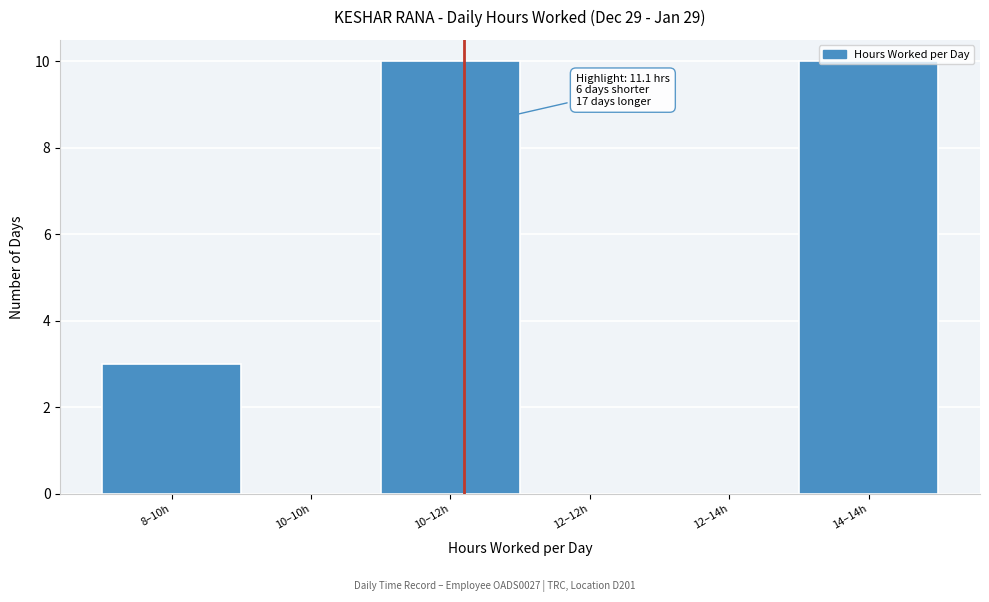

Between 12–12h and 10–12h, which is larger?

10–12h